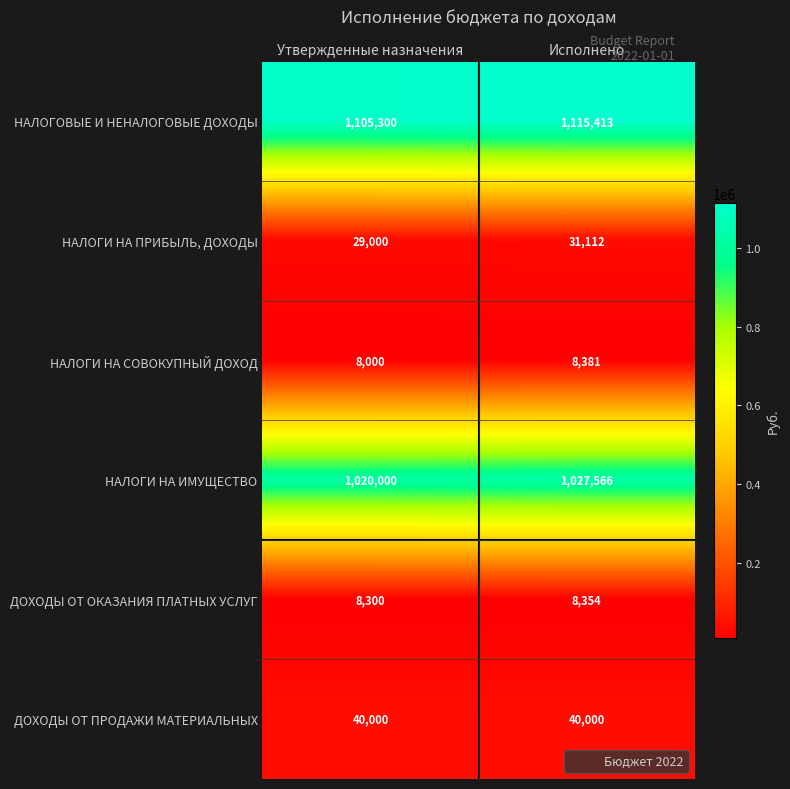

True or false: НАЛОГИ НА ИМУЩЕСТВО has a value of 1769243 at Утвержденные назначения.

False